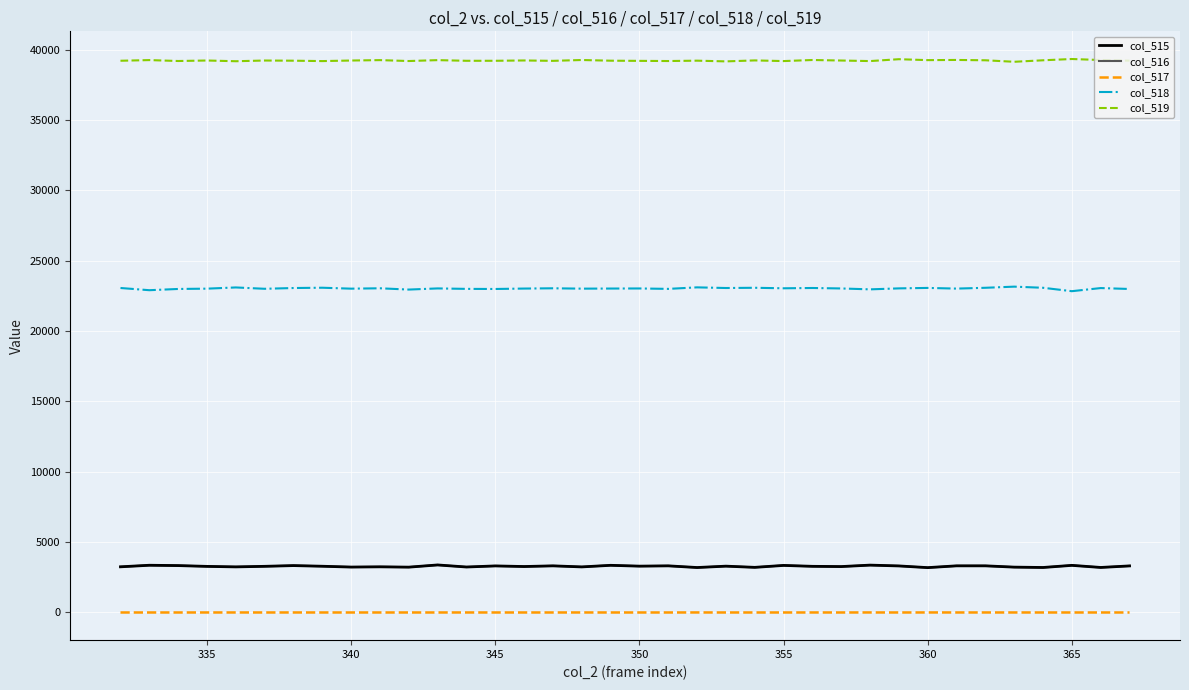

Which series has the largest total across all categories?

col_519